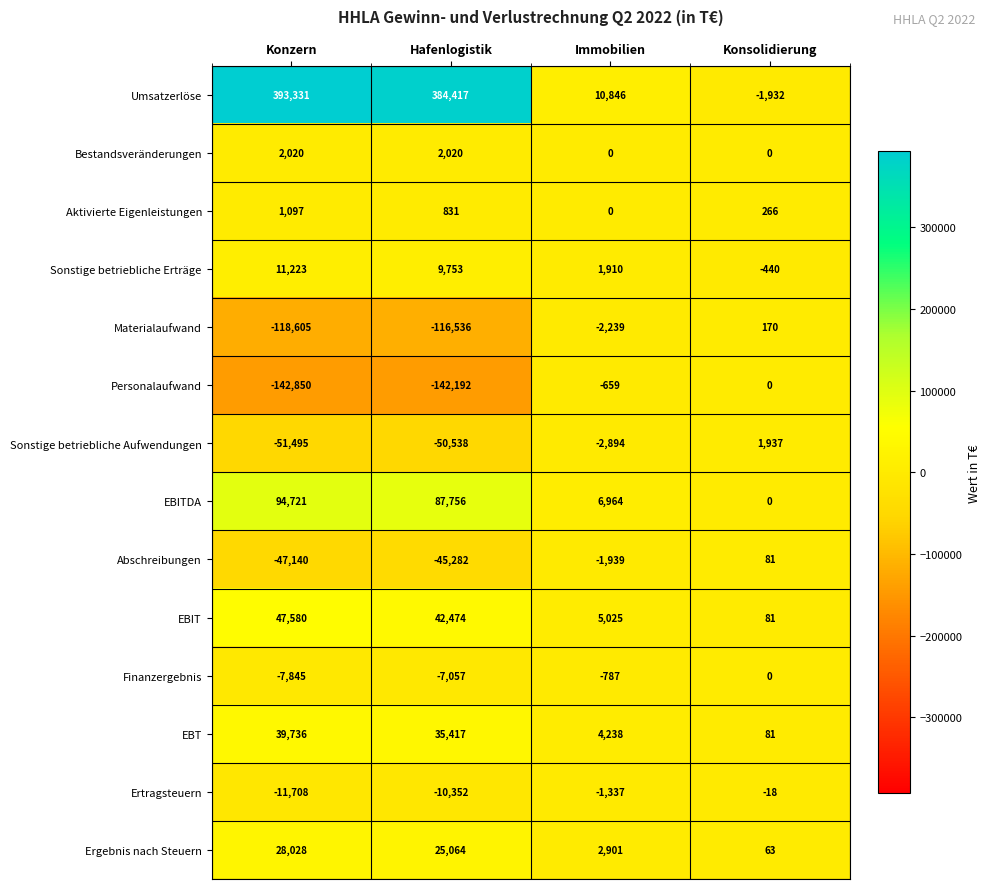

What is the difference between the maximum and second lowest values in the Umsatzerlöse series?

382485